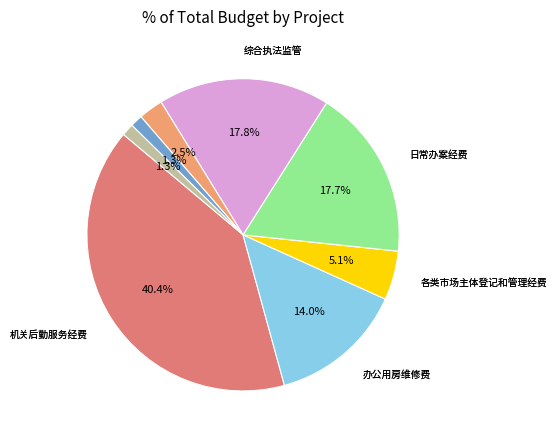

How many segments does this pie chart have?

8